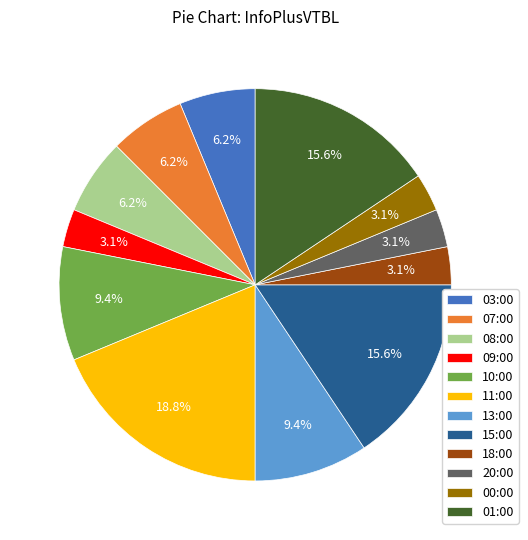

Which has a higher value, 15:00 or 07:00?

15:00